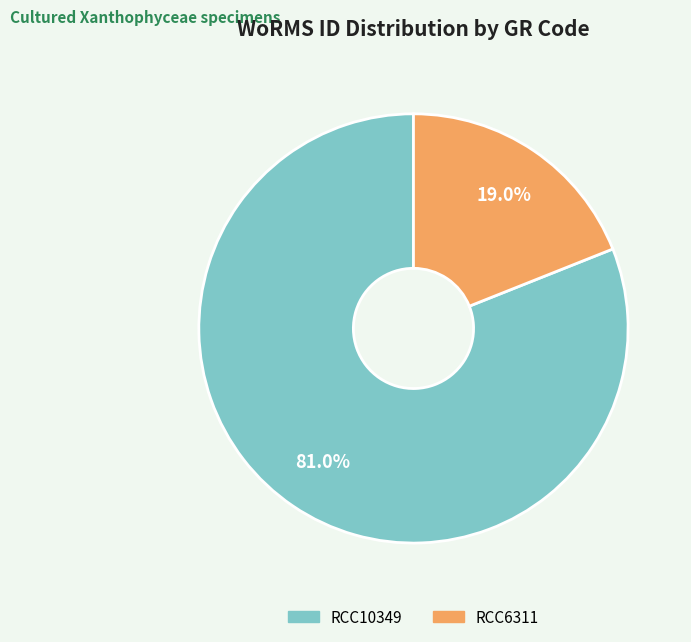

To the nearest percent, what percentage of the pie is RCC10349?

81%